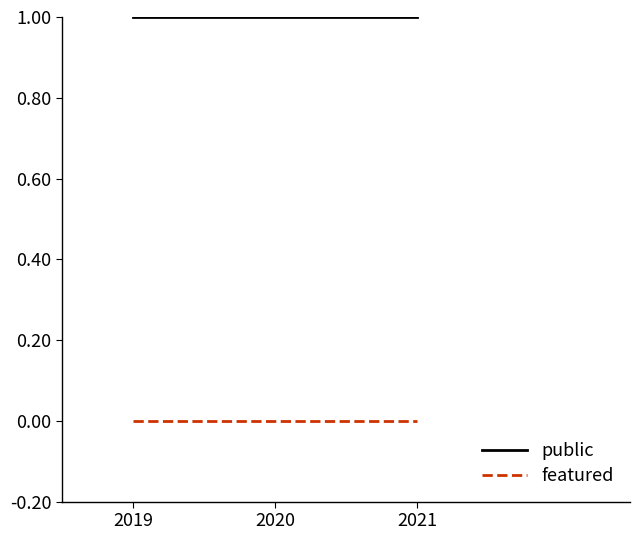

List the series in order of their peak value, lowest first.

featured, public